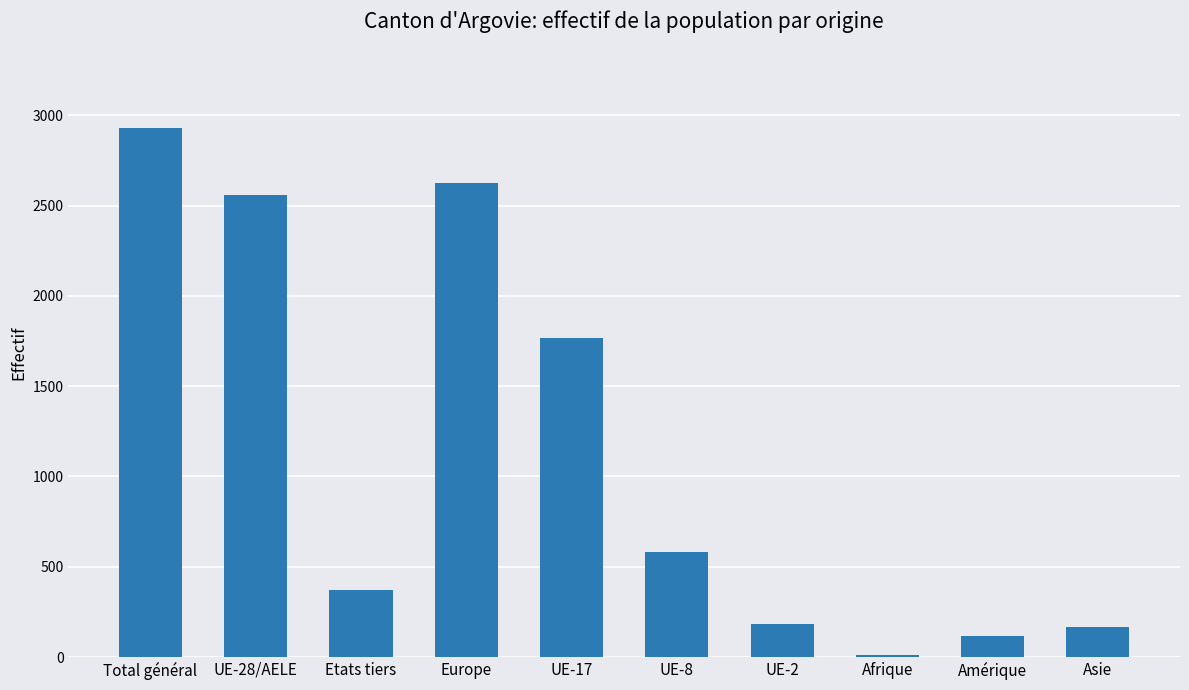

What is the difference between the maximum and minimum values?

2919